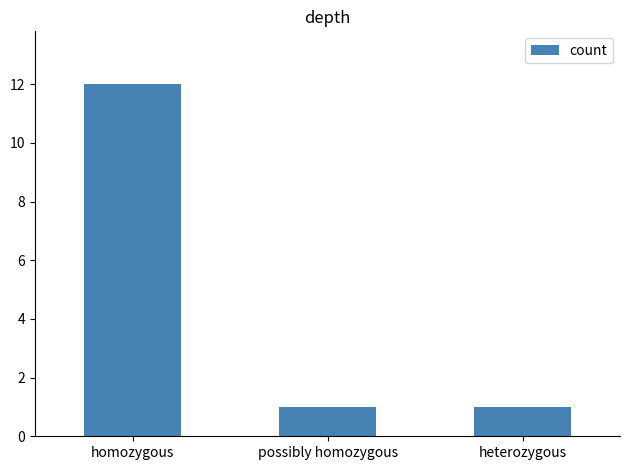

Which category has the highest value across all series?

homozygous